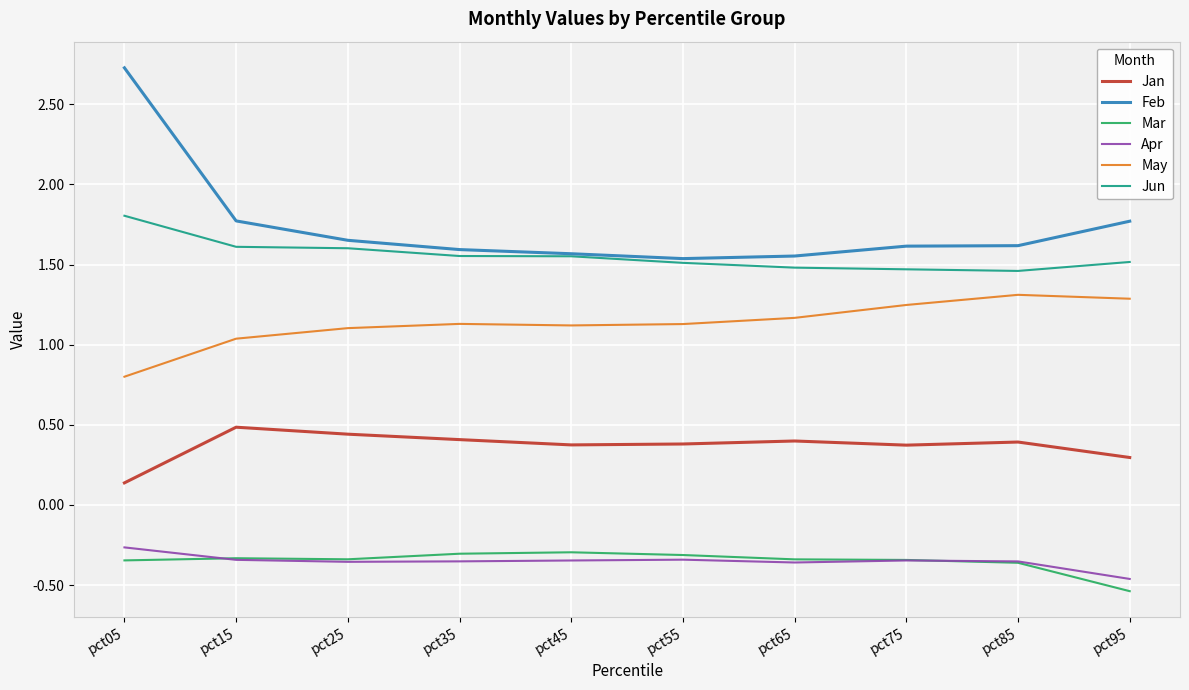

What is the maximum value shown in the chart?

2.7